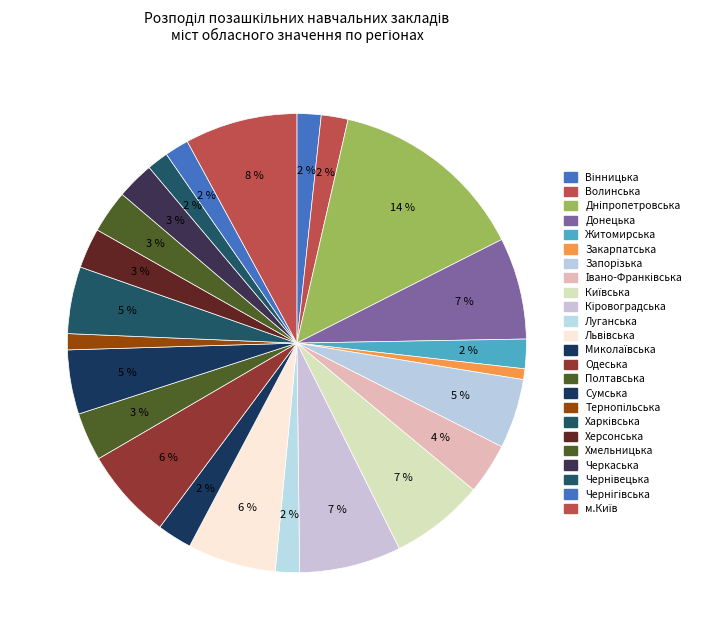

How many slices are in this pie chart?

24